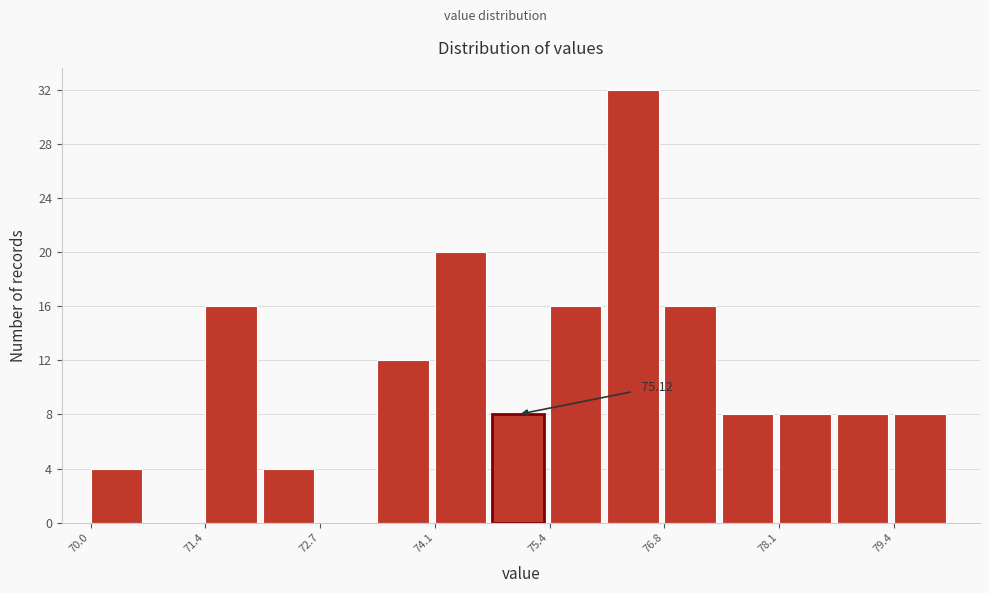

Around what value on the x-axis is the tallest bar? Give the approximate position of its centre, as read against the axis.

76.4